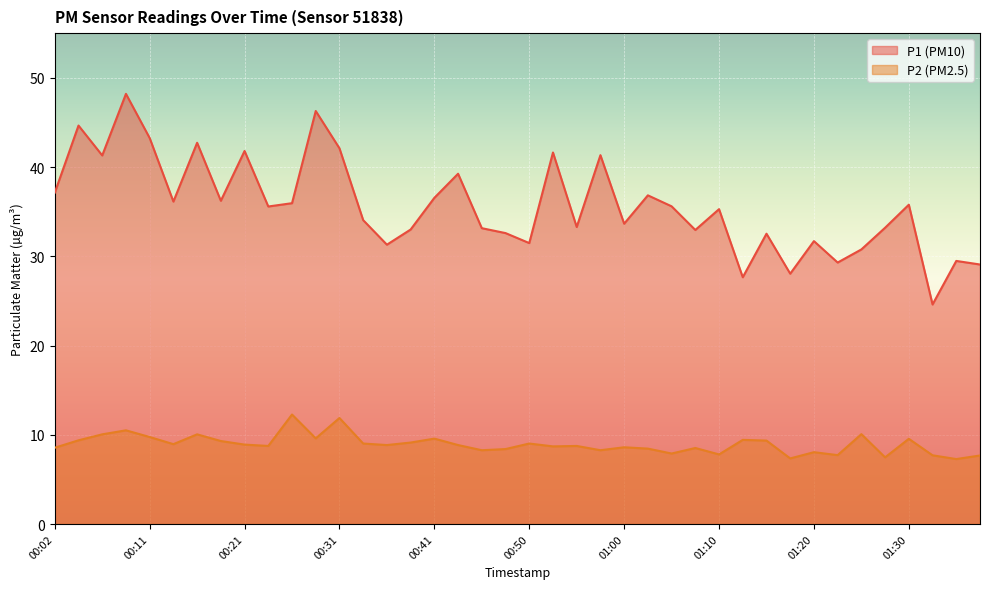

Reading left to right, extract all data points from this chart.

P1: 37.1	44.6	41.3	48.2	43.2	36.1	42.7	36.2	41.8	35.6	36.0	46.3	42.1	34.0	31.3	33.0	36.5	39.2	33.1	32.6	31.5	41.6	33.3	41.3	33.6	36.8	35.6	33.0	35.3	27.6	32.5	28.1	31.7	29.3	30.8	33.2	35.8	24.6	29.5	29.1
P2: 8.6	9.4	10.1	10.5	9.8	8.9	10.1	9.3	8.9	8.8	12.3	9.6	11.9	9.0	8.8	9.1	9.6	8.8	8.3	8.4	9.0	8.7	8.8	8.3	8.6	8.4	7.9	8.5	7.8	9.4	9.3	7.3	8.1	7.7	10.1	7.5	9.6	7.7	7.3	7.7